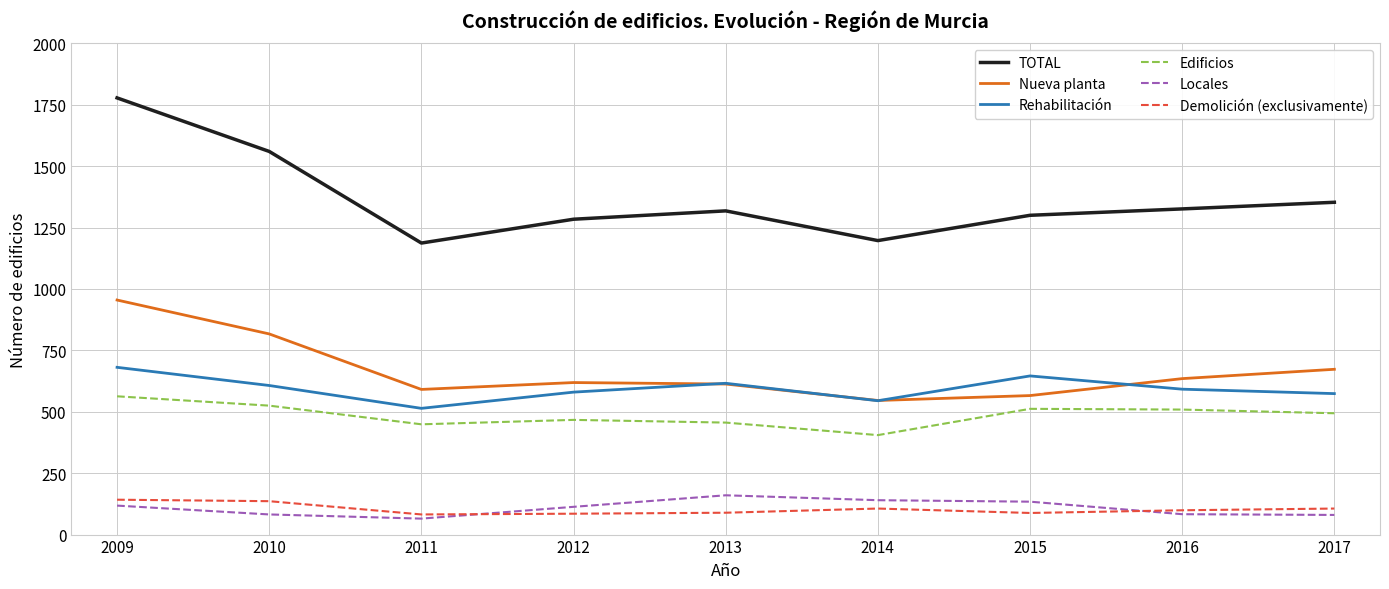

Which series has the largest range (max minus min)?

TOTAL